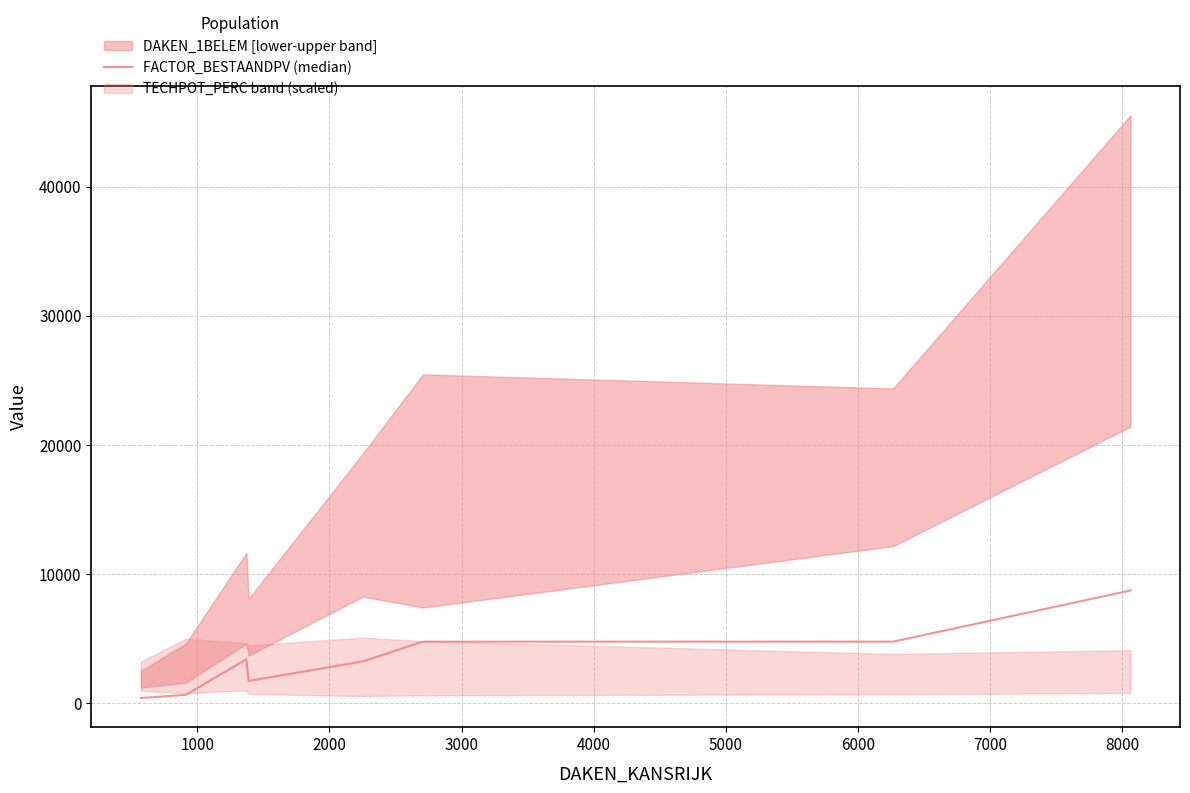

How many lines are shown in the chart?

1